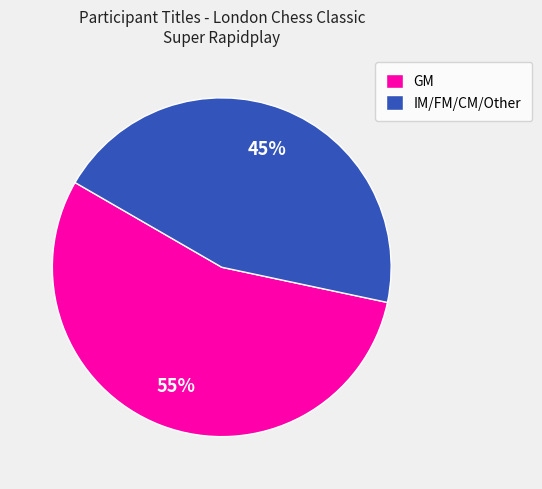

Does any single category account for the majority?

Yes